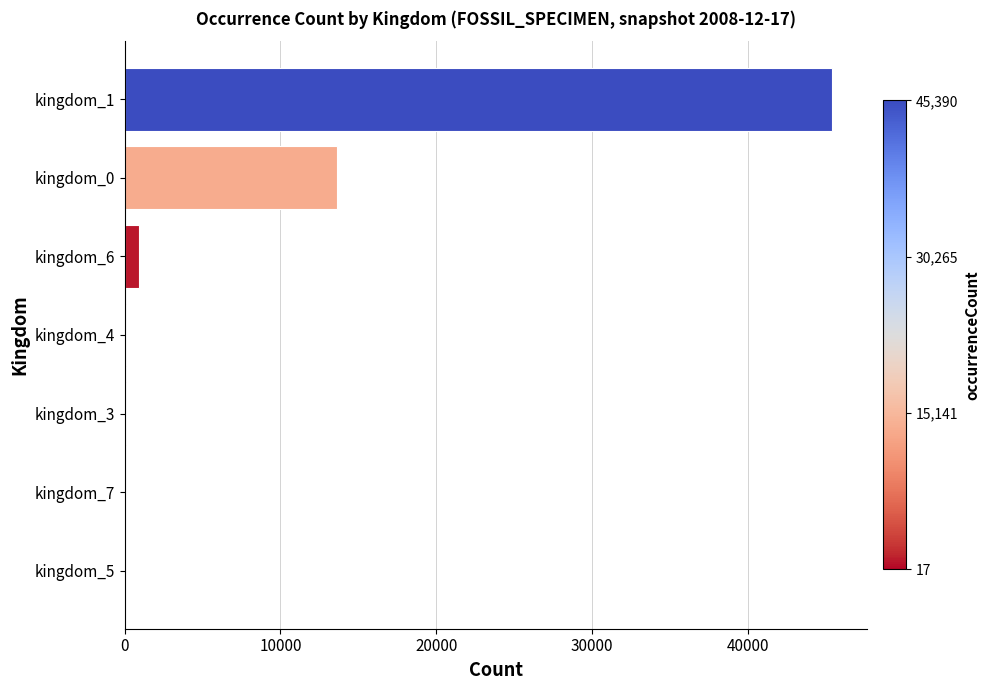

At which label is the value closest to 22703?

kingdom_0